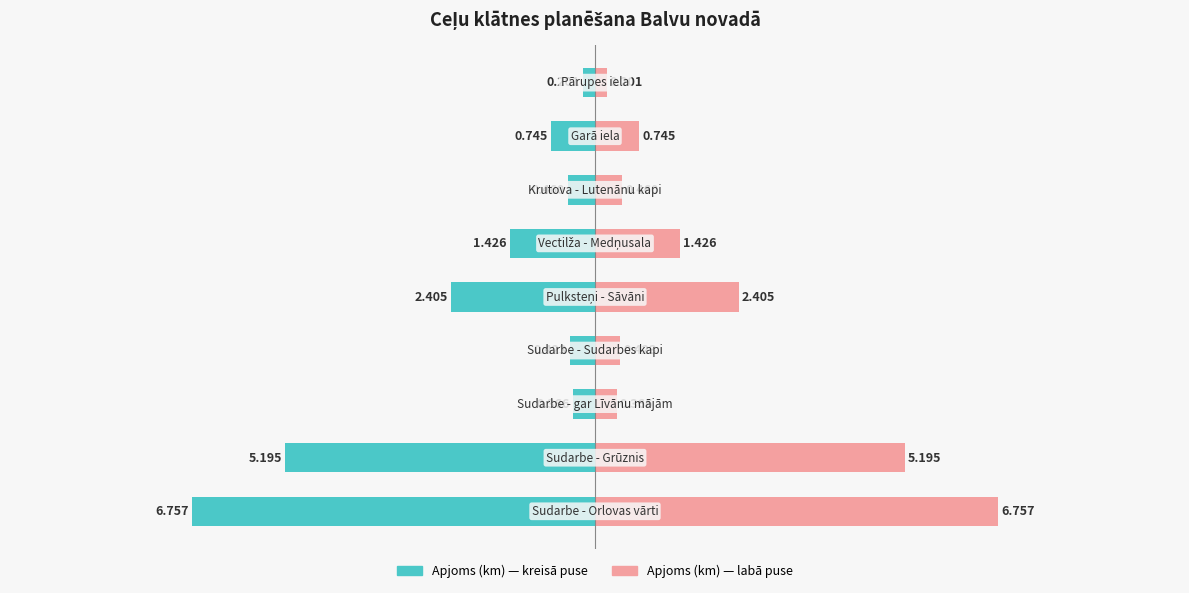

Does the chart contain stacked bars?

No